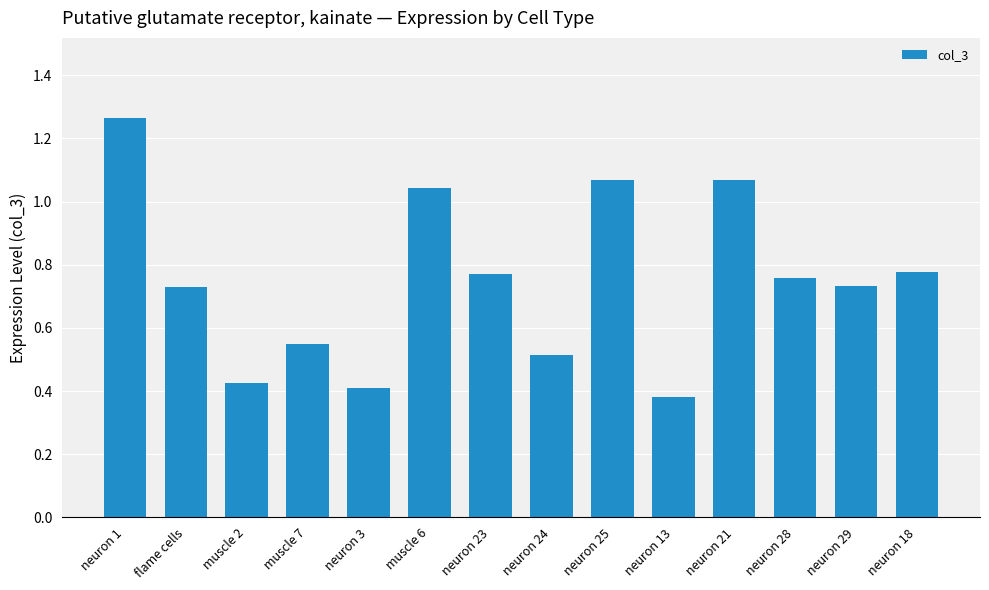

Which label corresponds to the largest value in the chart?

neuron 1